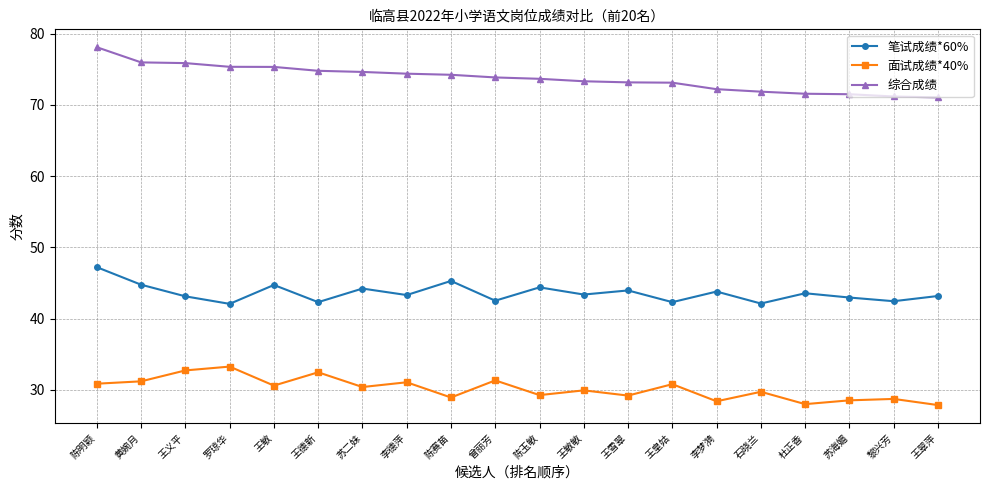

True or false: 笔试成绩*60% has a value of 76.0 at 曾丽芳.

False